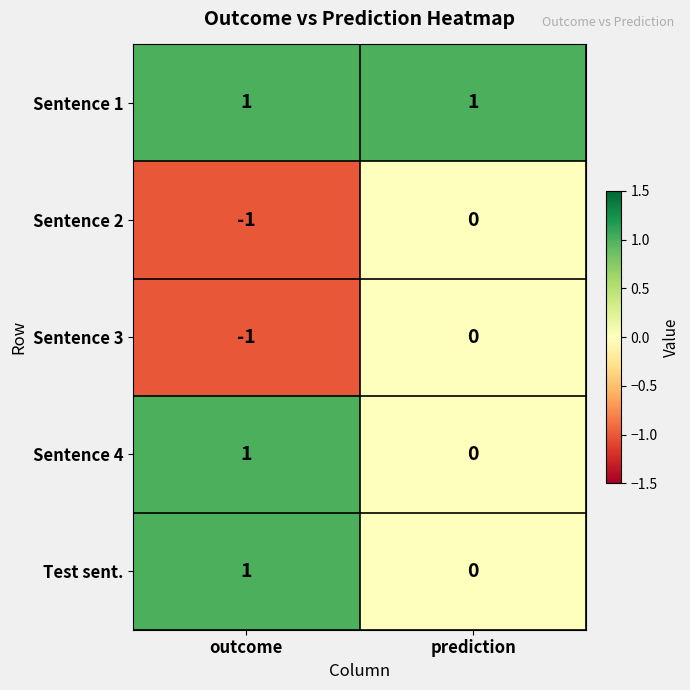

Reading left to right, list all the values displayed in this chart.

Sentence 1: 1	1
Sentence 2: -1	0
Sentence 3: -1	0
Sentence 4: 1	0
Test sent.: 1	0